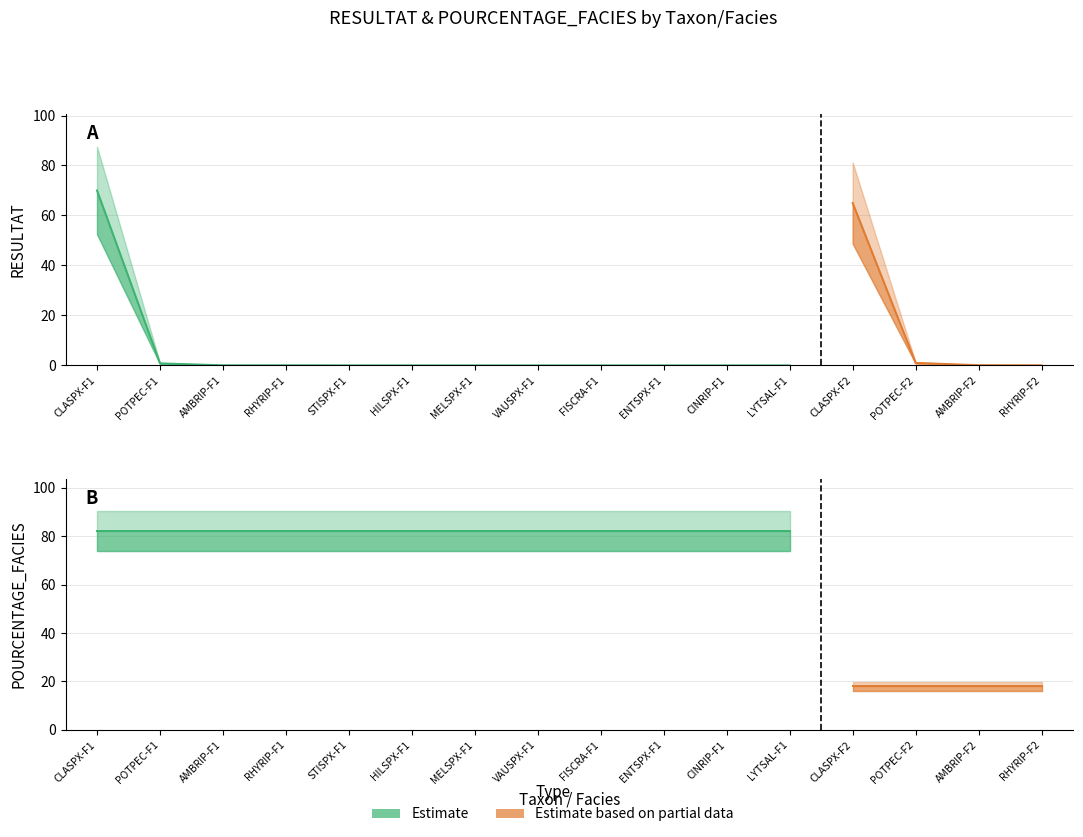

Which series has the widest spread of values?

RESULTAT